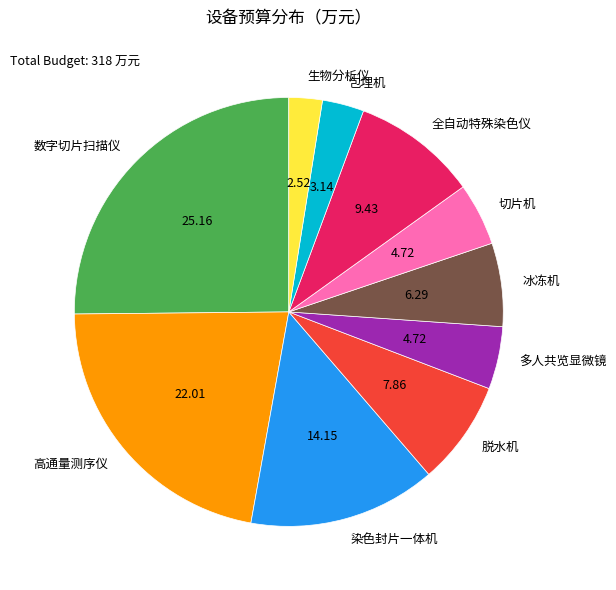

Does any single category account for the majority?

No